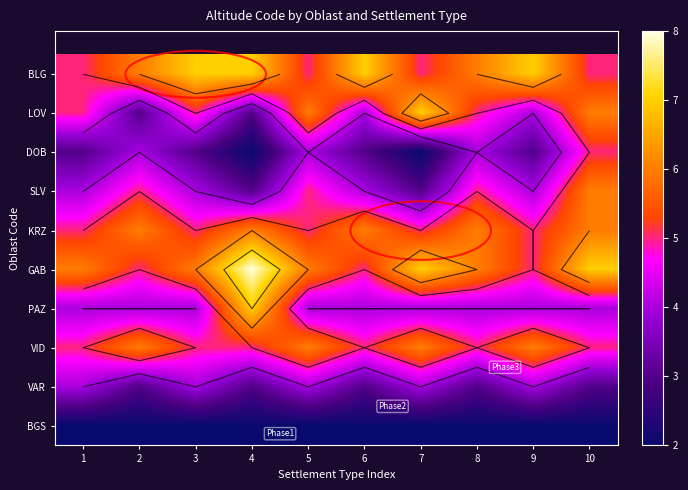

True or false: PAZ has a value of 4 at 3.

True